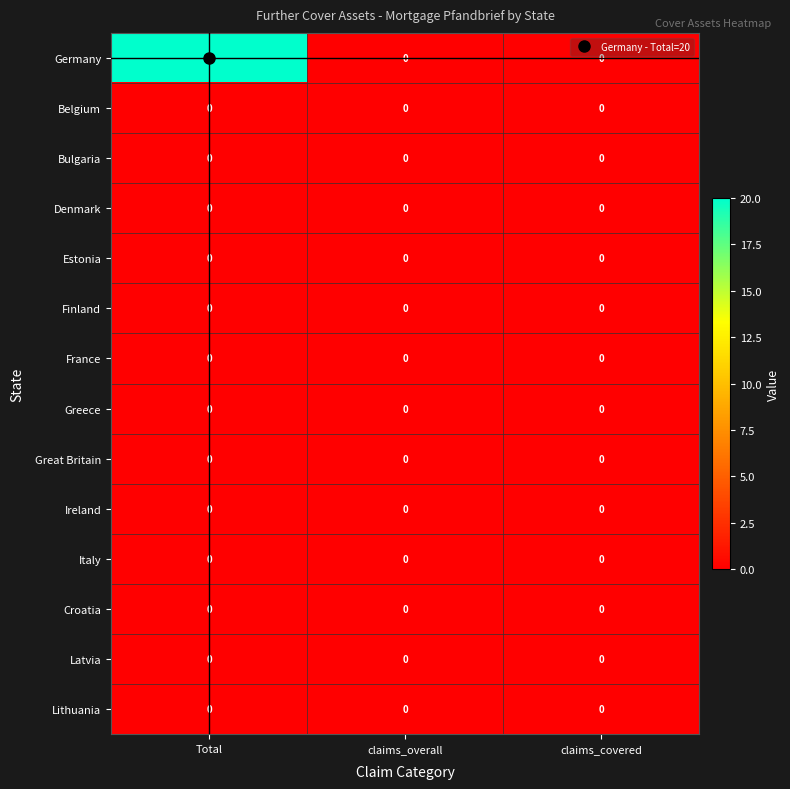

What is the sum of all Germany values?

20